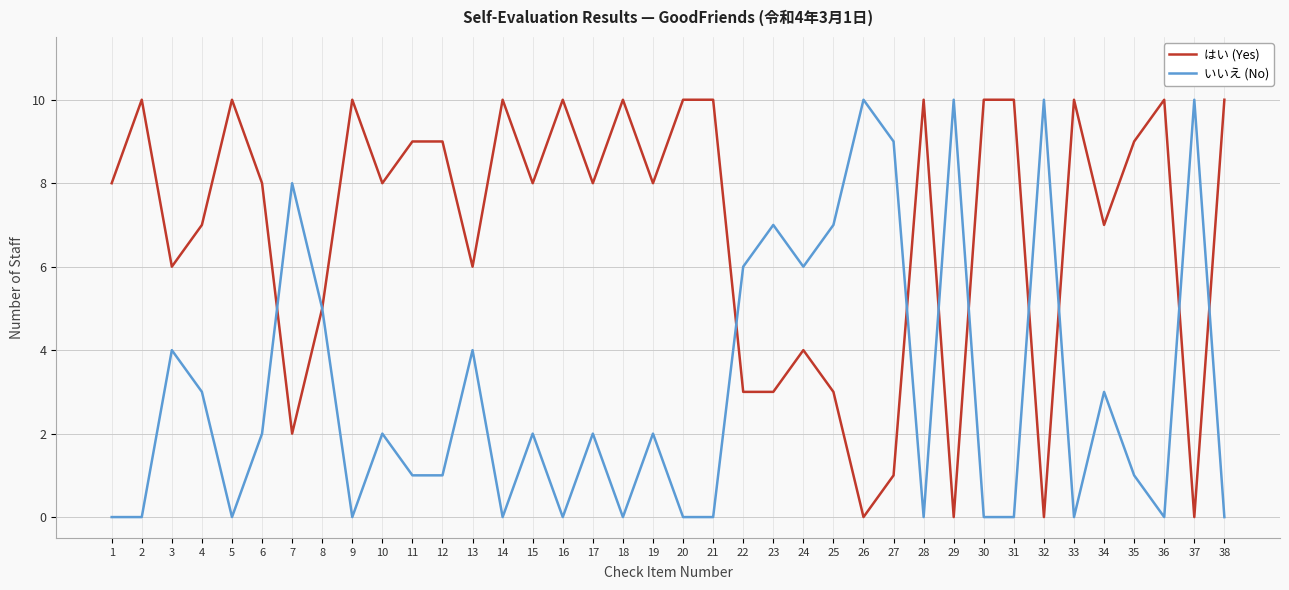

Which series has the largest total across all categories?

はい (Yes)